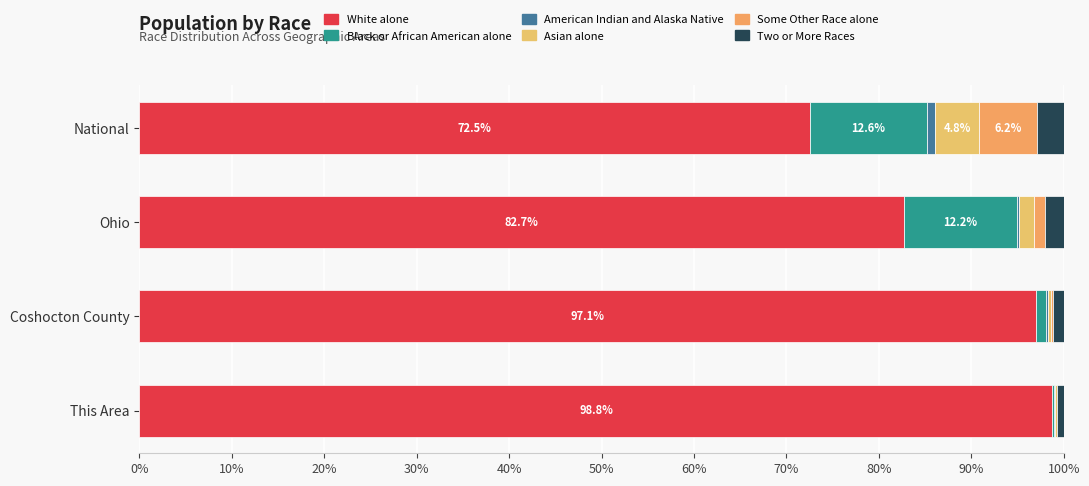

Which series has the largest range (max minus min)?

White alone